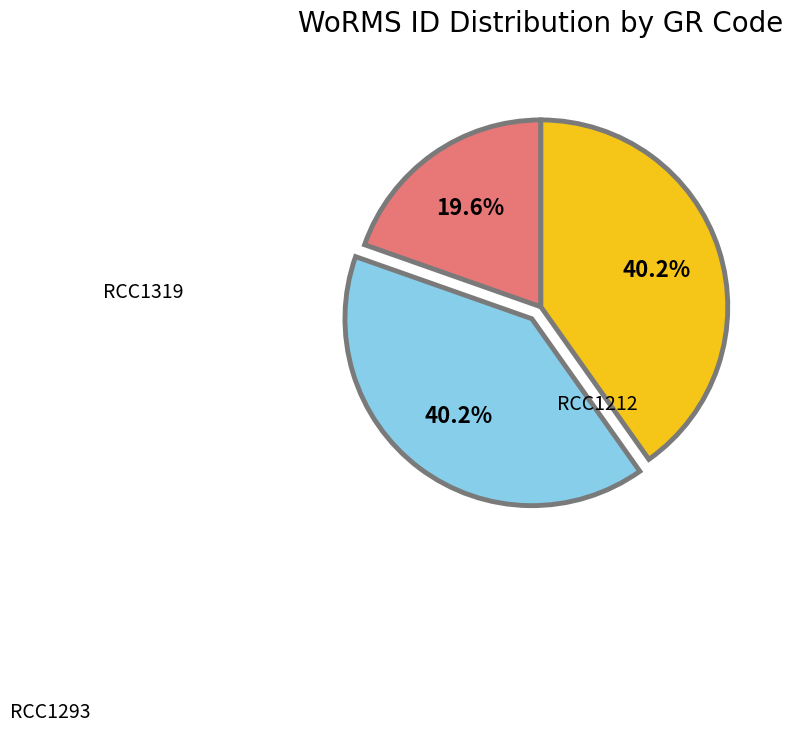

Is there a majority slice in this chart?

No